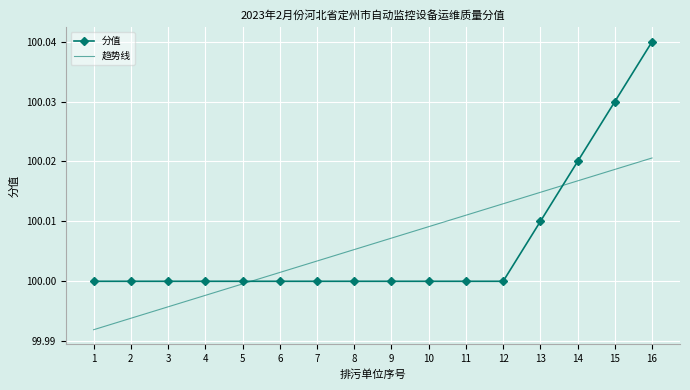

Is it true that 分值 equals 100.0 at 2?

True